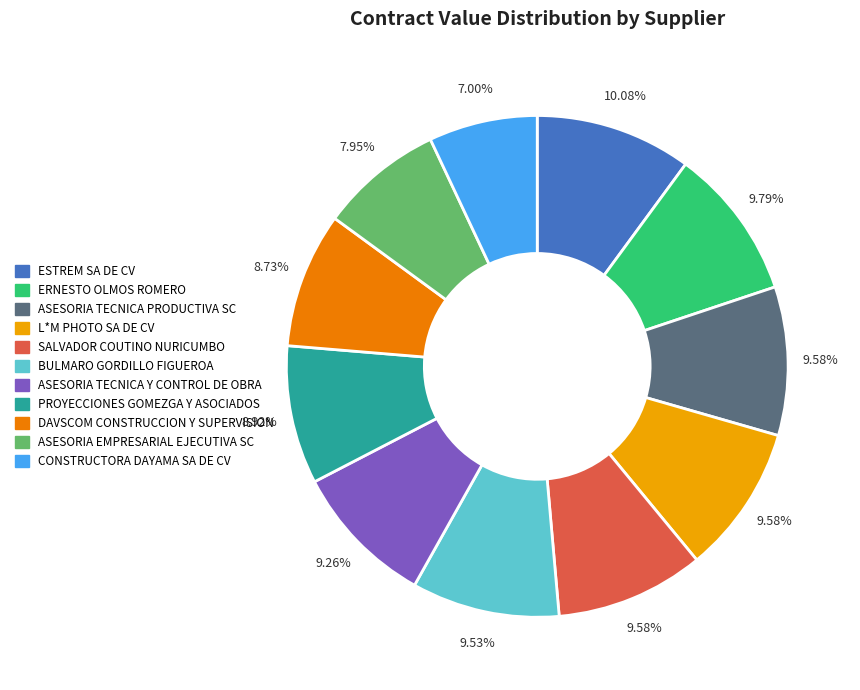

To the nearest percent, what portion does DAVSCOM CONSTRUCCION Y SUPERVISION represent?

9%